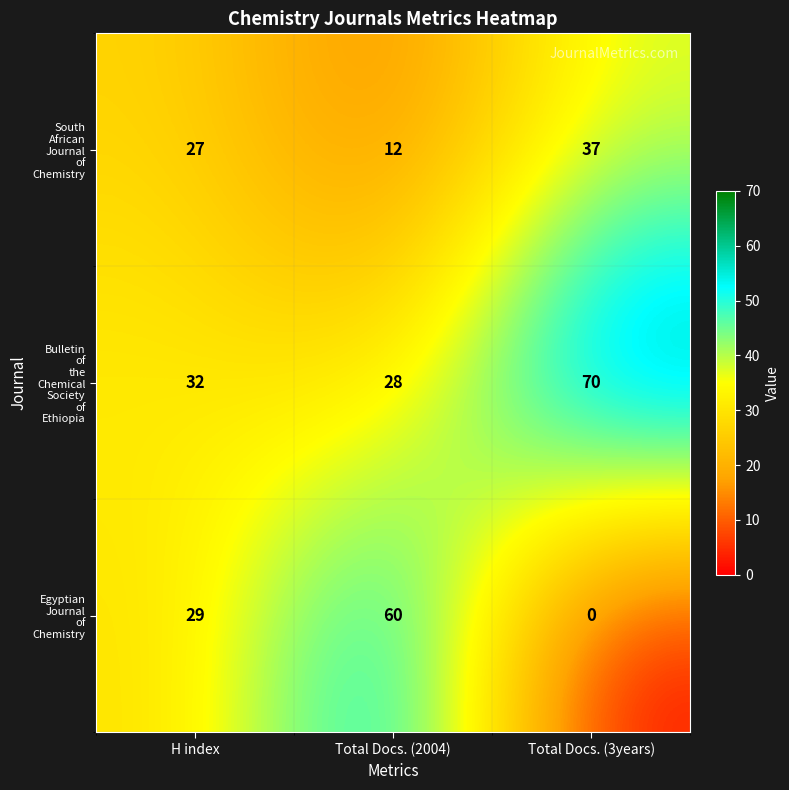

At which category is the sum across all series the highest?

Total Docs. (3years)